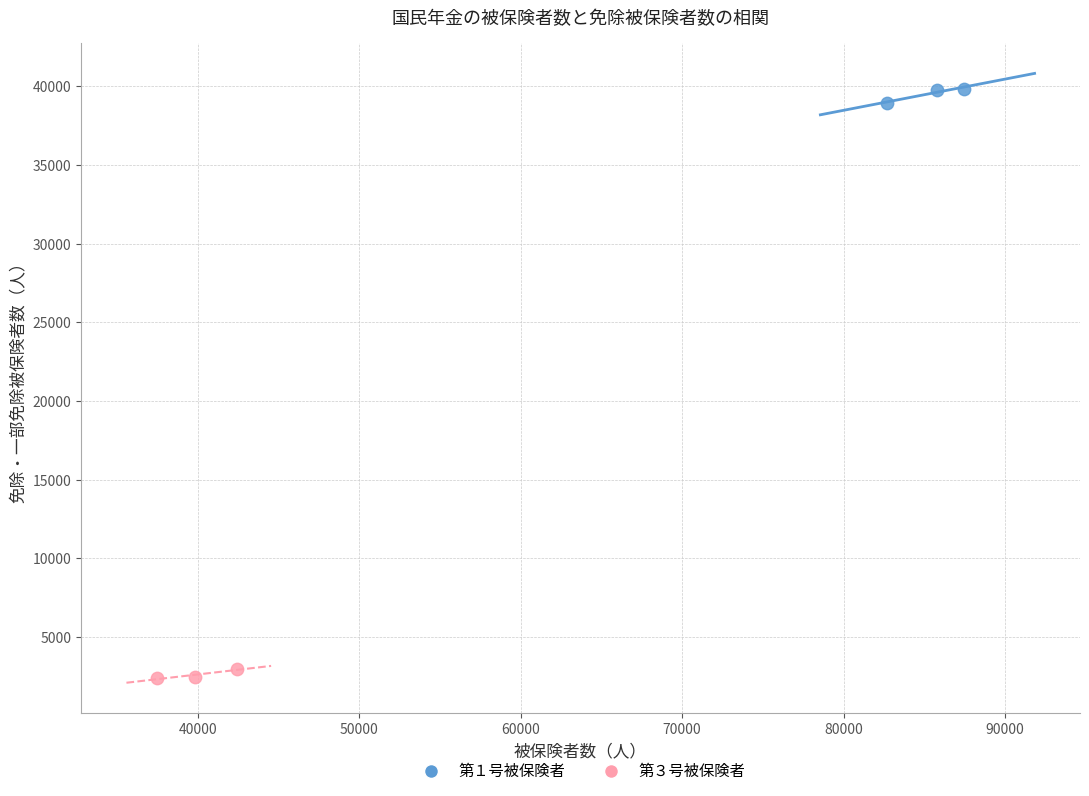

Which series has the largest Y range (max minus min)?

第１号被保険者